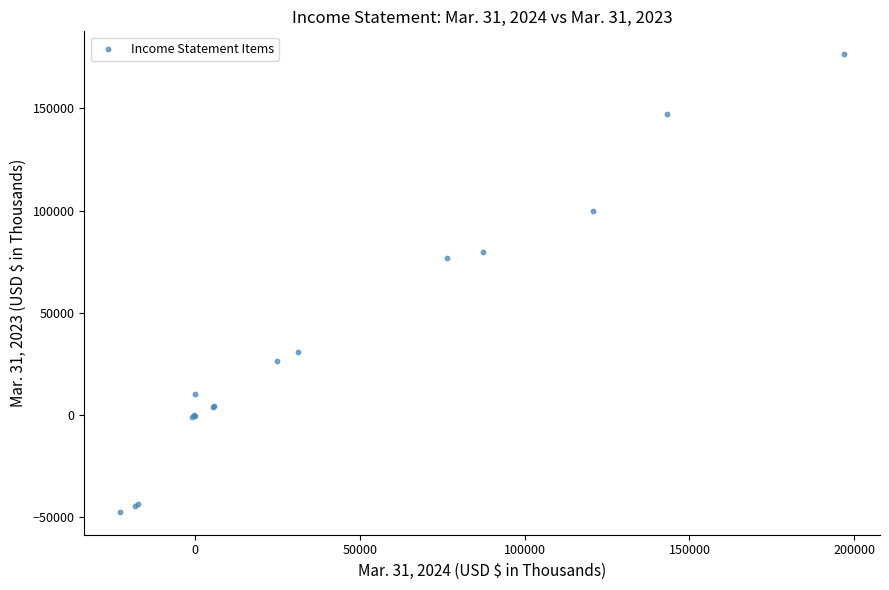

What Y value in the scatter plot is closest to 64576?

76701